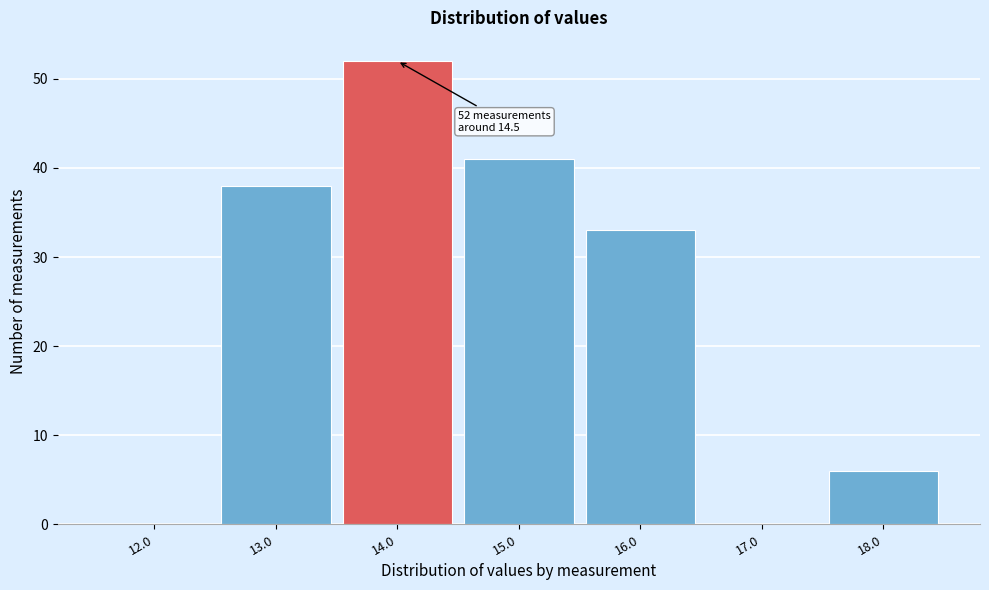

Reading left to right, what are all the values shown in this chart?

12.0=0	13.0=38	14.0=52	15.0=41	16.0=33	17.0=0	18.0=6